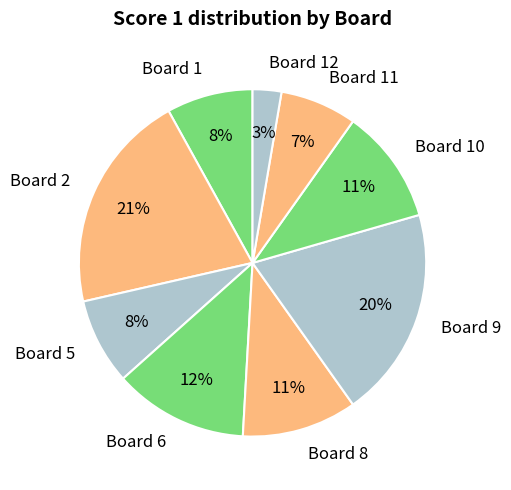

Which category has the smallest portion of the pie?

Board 12